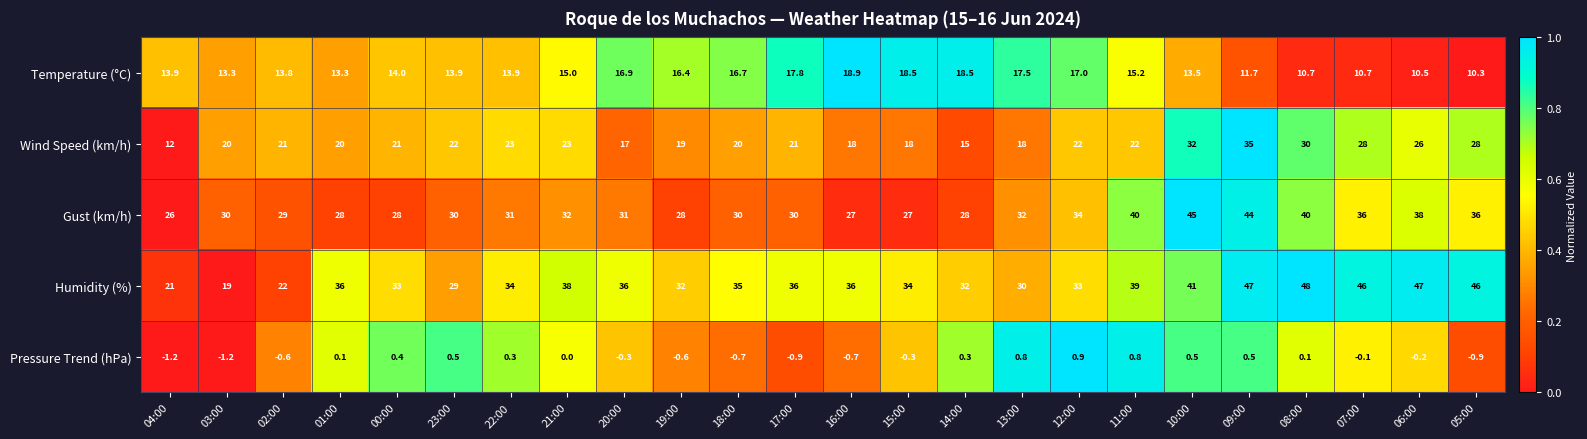

What is the maximum value for Gust (km/h)?

45.0